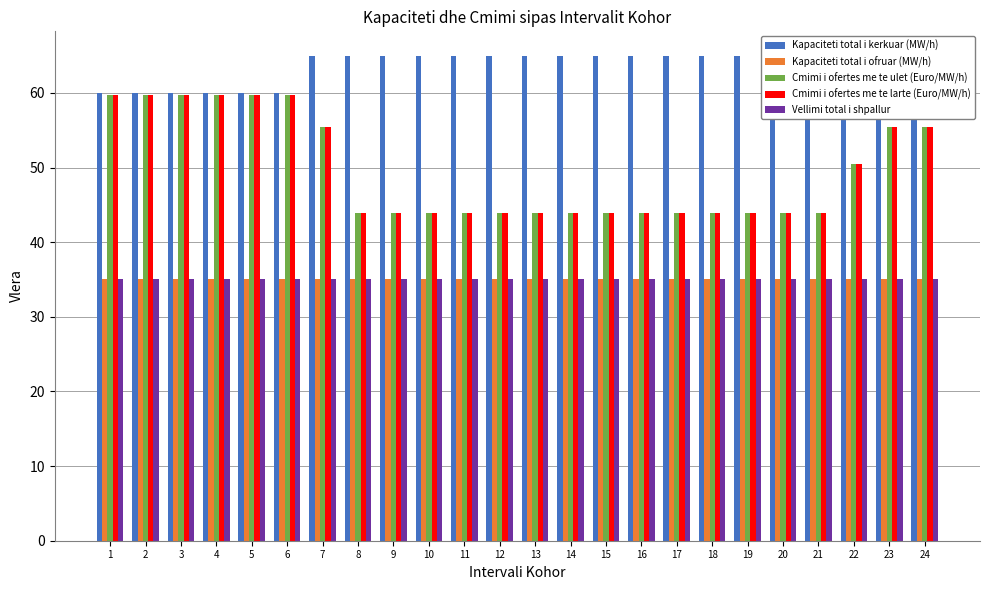

Which label corresponds to the smallest value in the chart?

1